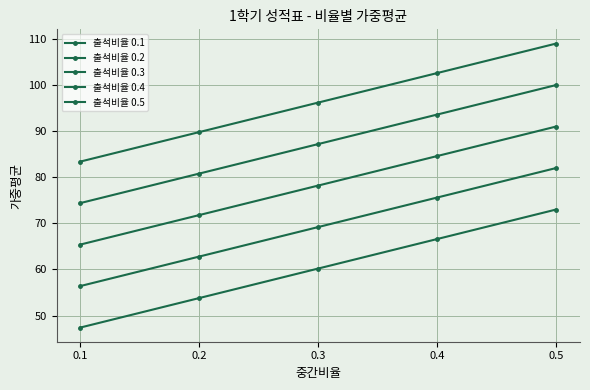

Reading left to right, extract all data points from this chart.

출석비율 0.1: 0.1=47.4	0.2=53.8	0.3=60.2	0.4=66.6	0.5=73.0
출석비율 0.2: 0.1=56.4	0.2=62.8	0.3=69.2	0.4=75.6	0.5=82.0
출석비율 0.3: 0.1=65.4	0.2=71.8	0.3=78.2	0.4=84.6	0.5=91.0
출석비율 0.4: 0.1=74.4	0.2=80.8	0.3=87.2	0.4=93.6	0.5=100.0
출석비율 0.5: 0.1=83.4	0.2=89.8	0.3=96.2	0.4=102.6	0.5=109.0